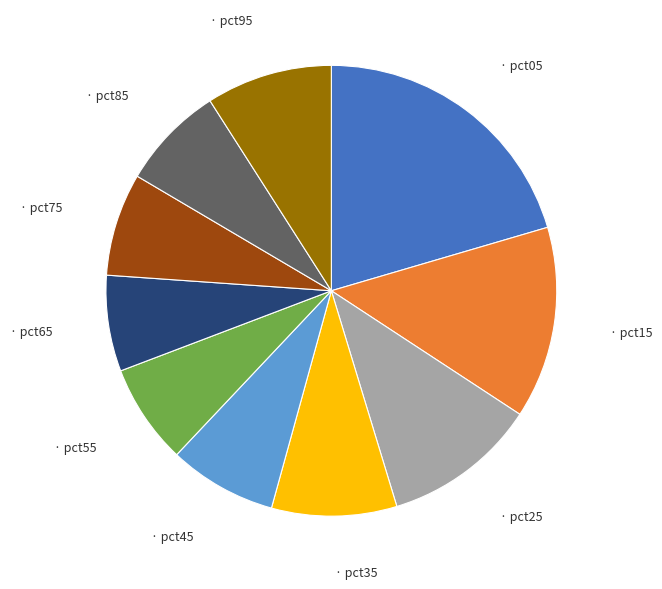

Is there any slice that represents more than half of the pie?

No